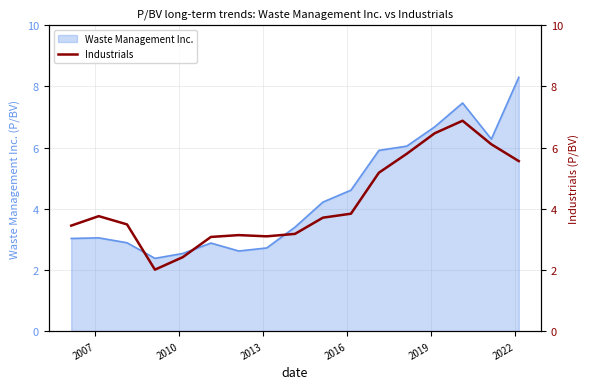

What is the lowest value of the Waste Management Inc. series?

2.4